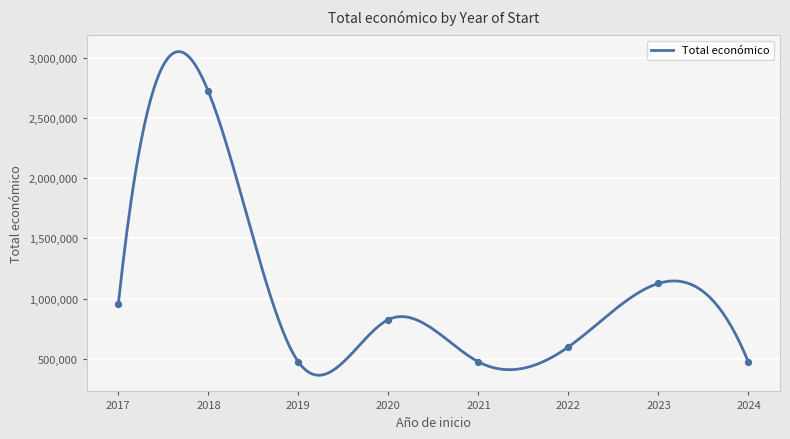

What is the lowest value of the Total económico series?

363939.7